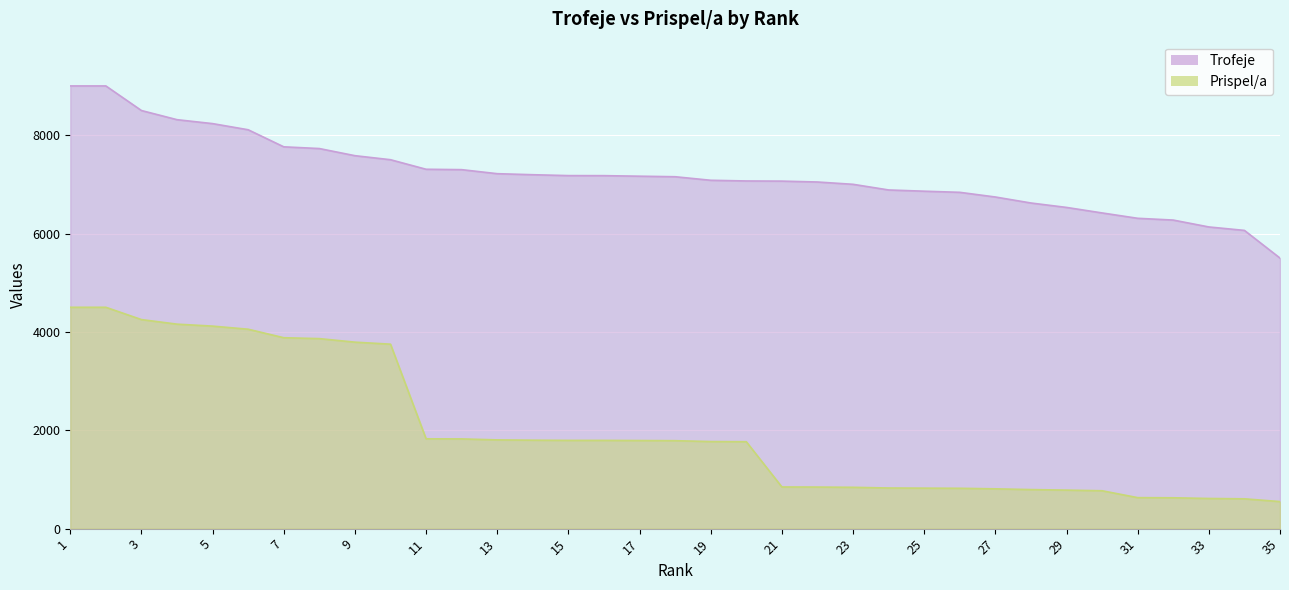

Which category has the highest value in the Trofeje series?

1